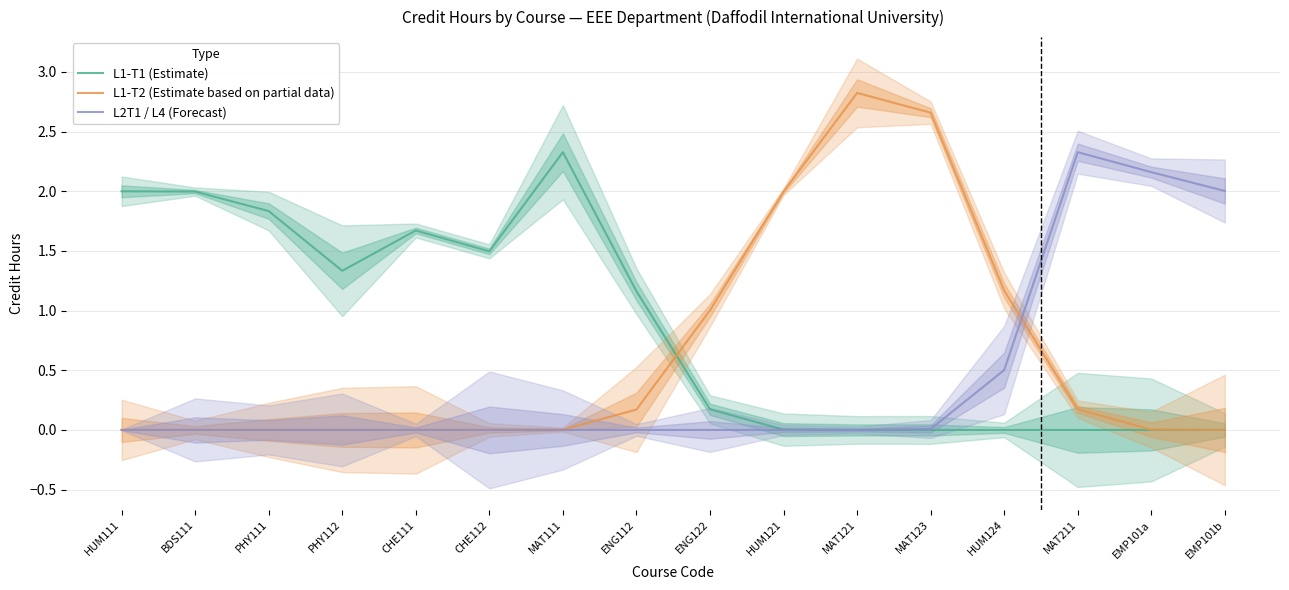

How many times do L1-T2 (Estimate based on partial data) and L1-T1 (Estimate) cross each other?

1